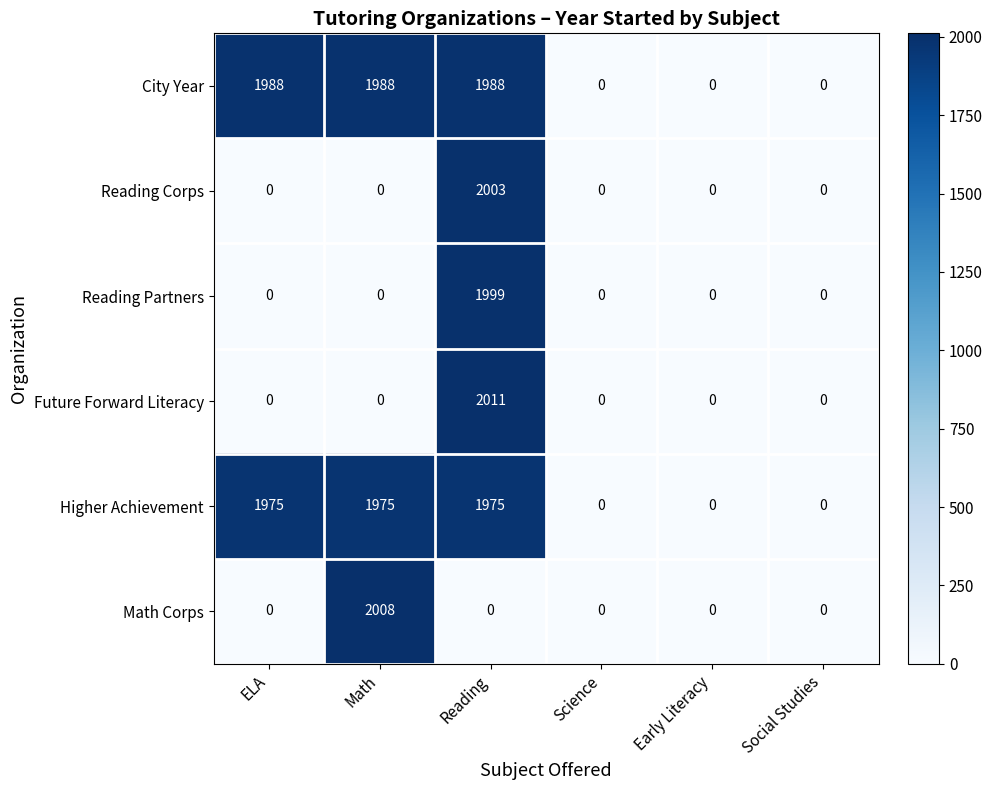

How many categories are shown in the chart?

6